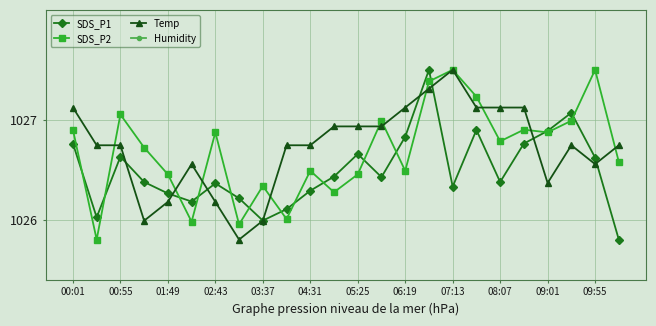

What is the sum of all Temp values?

24641.3